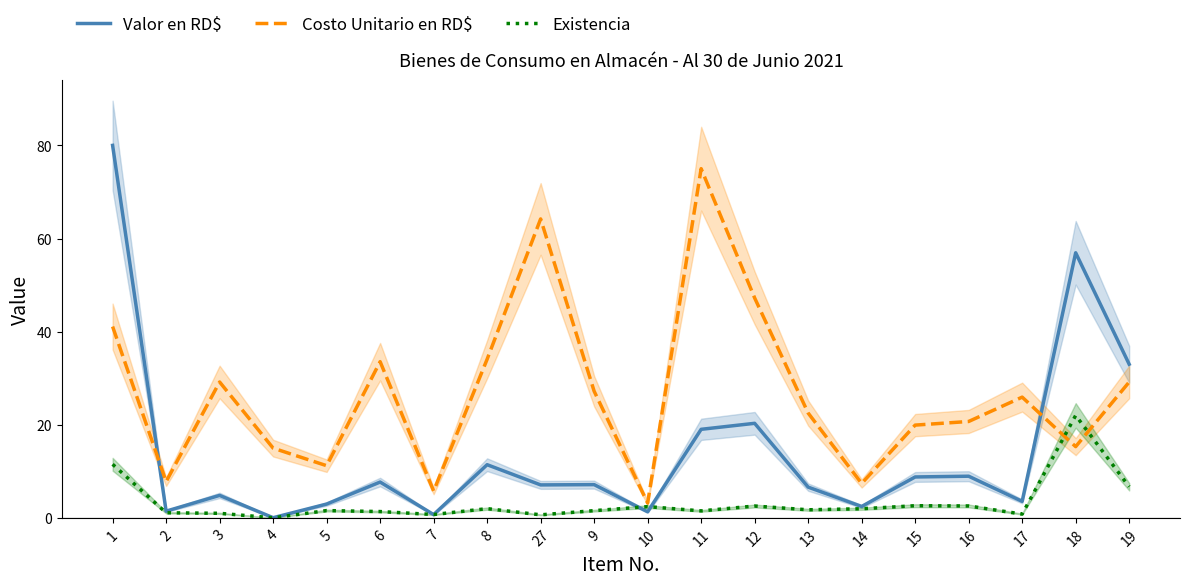

How many distinct data groups are displayed?

3